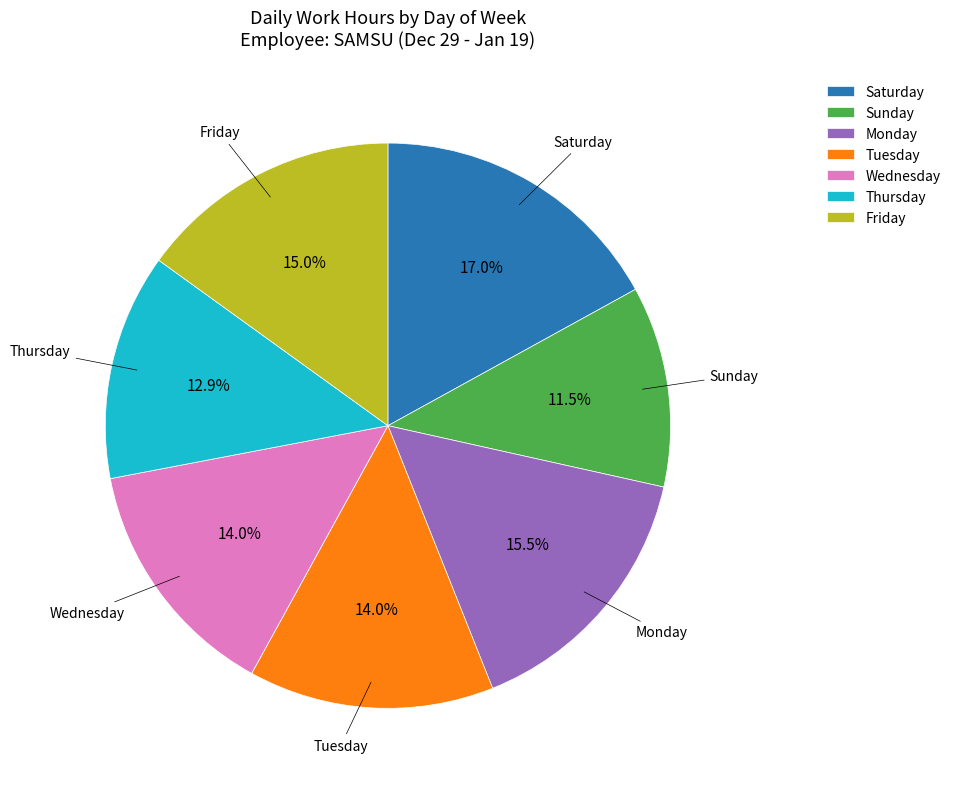

Is there any slice that represents more than half of the pie?

No